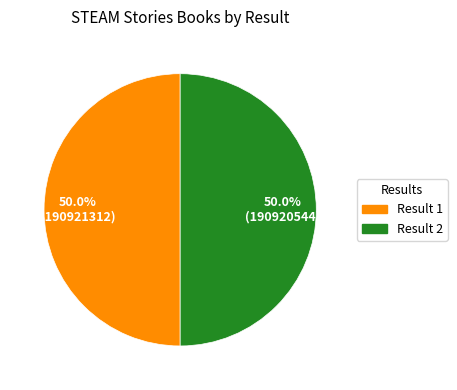

Combined, what portion of the pie is Result 1 and Result 2?

100.0%